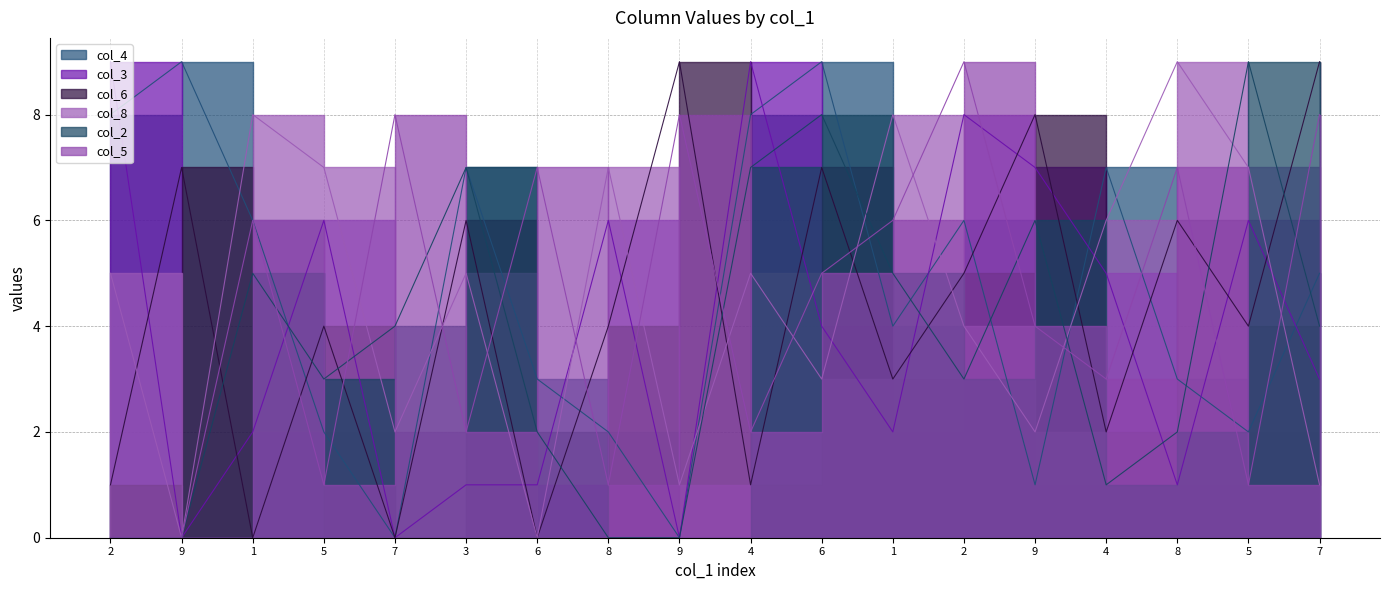

What is the difference between the col_5 values at 9 and 4?

2